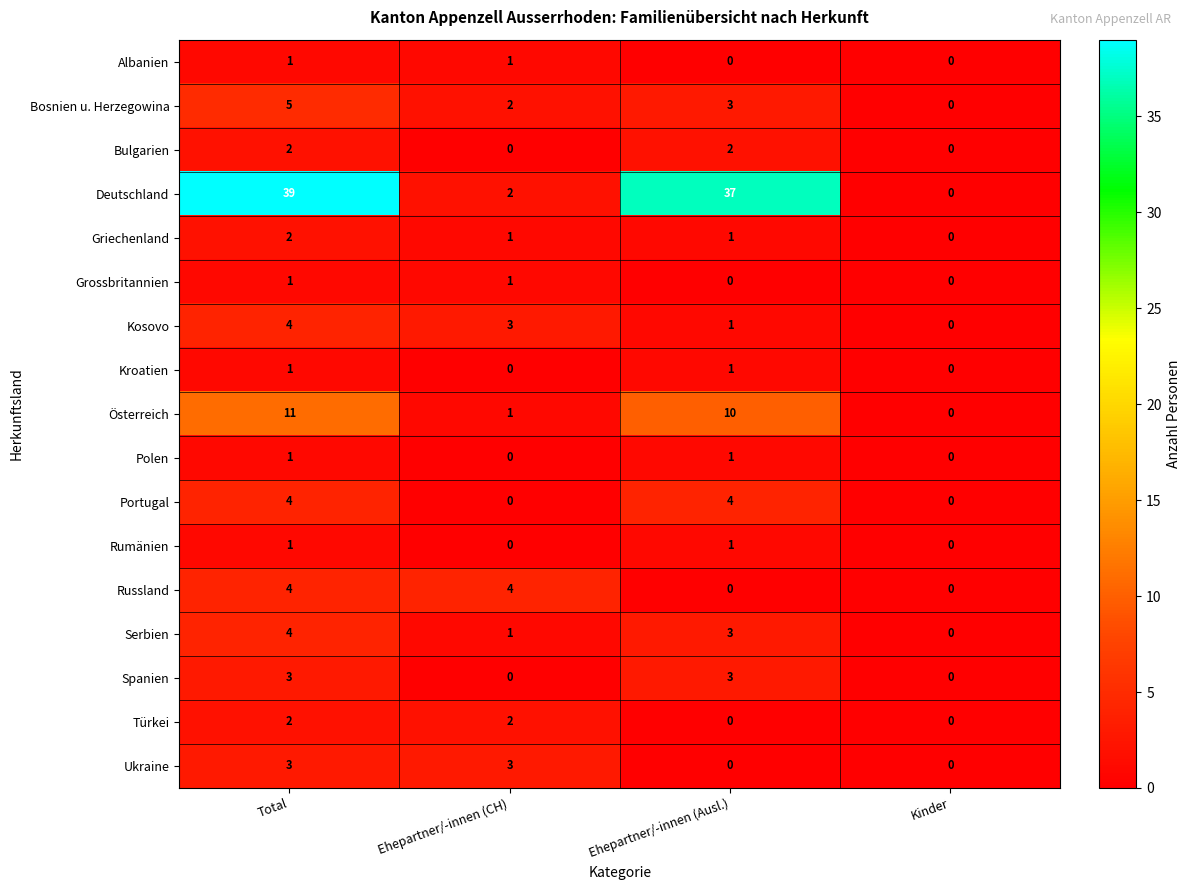

What is the total value across all series at Ehepartner/-innen (Ausl.)?

67